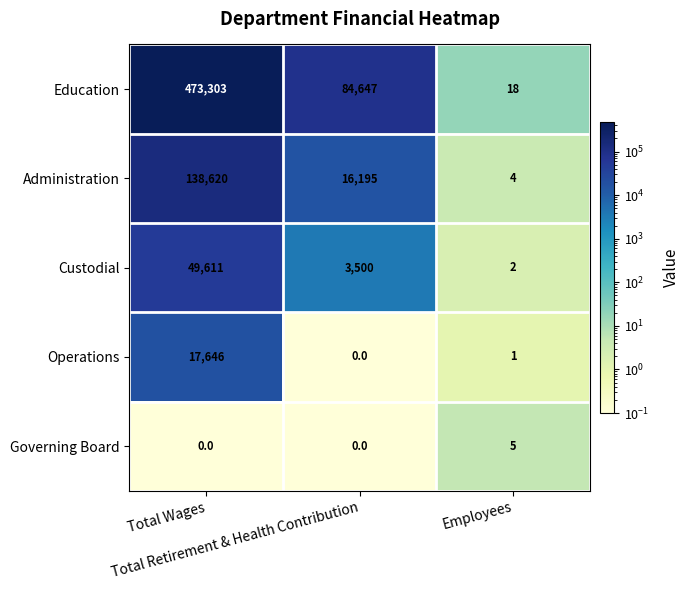

Which series has the largest total across all categories?

Education